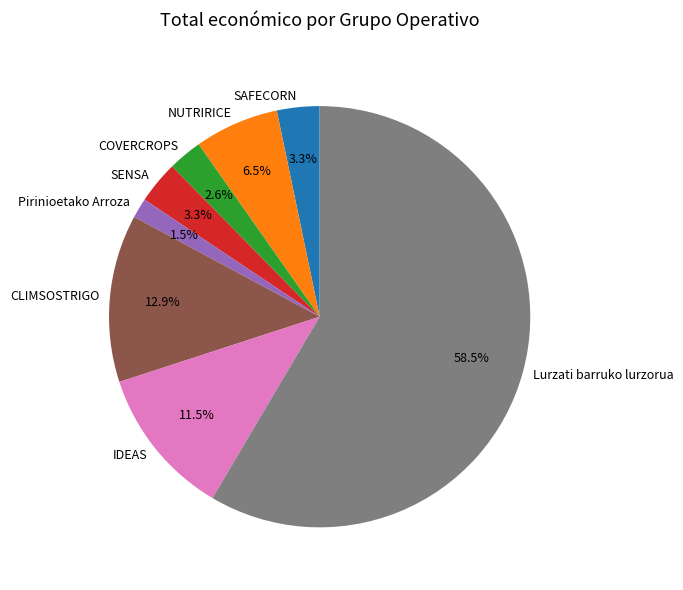

Which has a higher value, SENSA or Pirinioetako Arroza?

SENSA